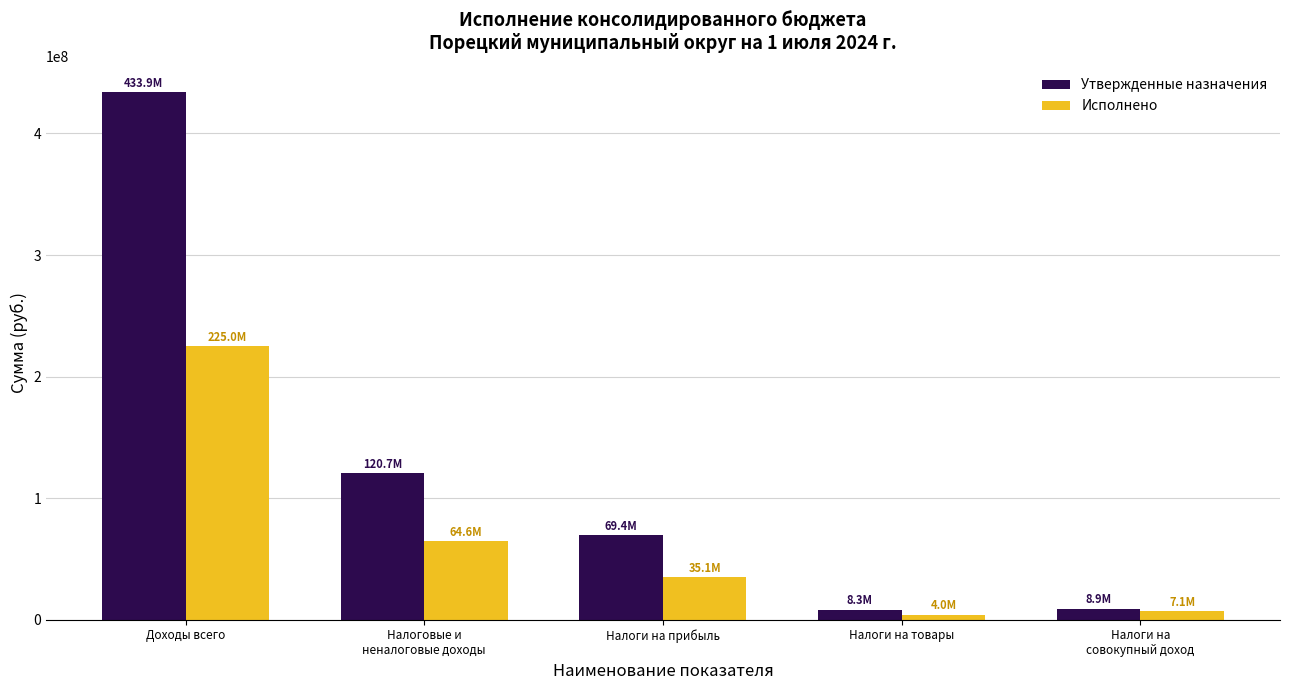

What is the sum of all Утвержденные назначения values?

641231714.3